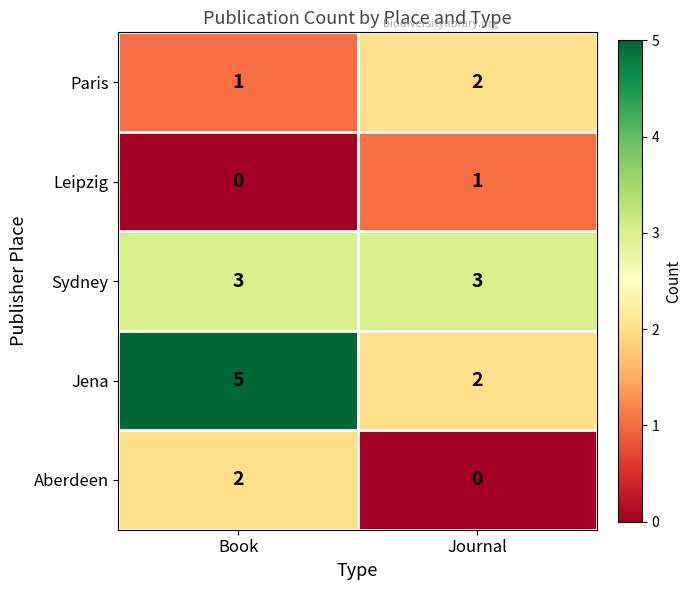

Reading left to right, list all the values displayed in this chart.

Paris: 1	2
Leipzig: 0	1
Sydney: 3	3
Jena: 5	2
Aberdeen: 2	0